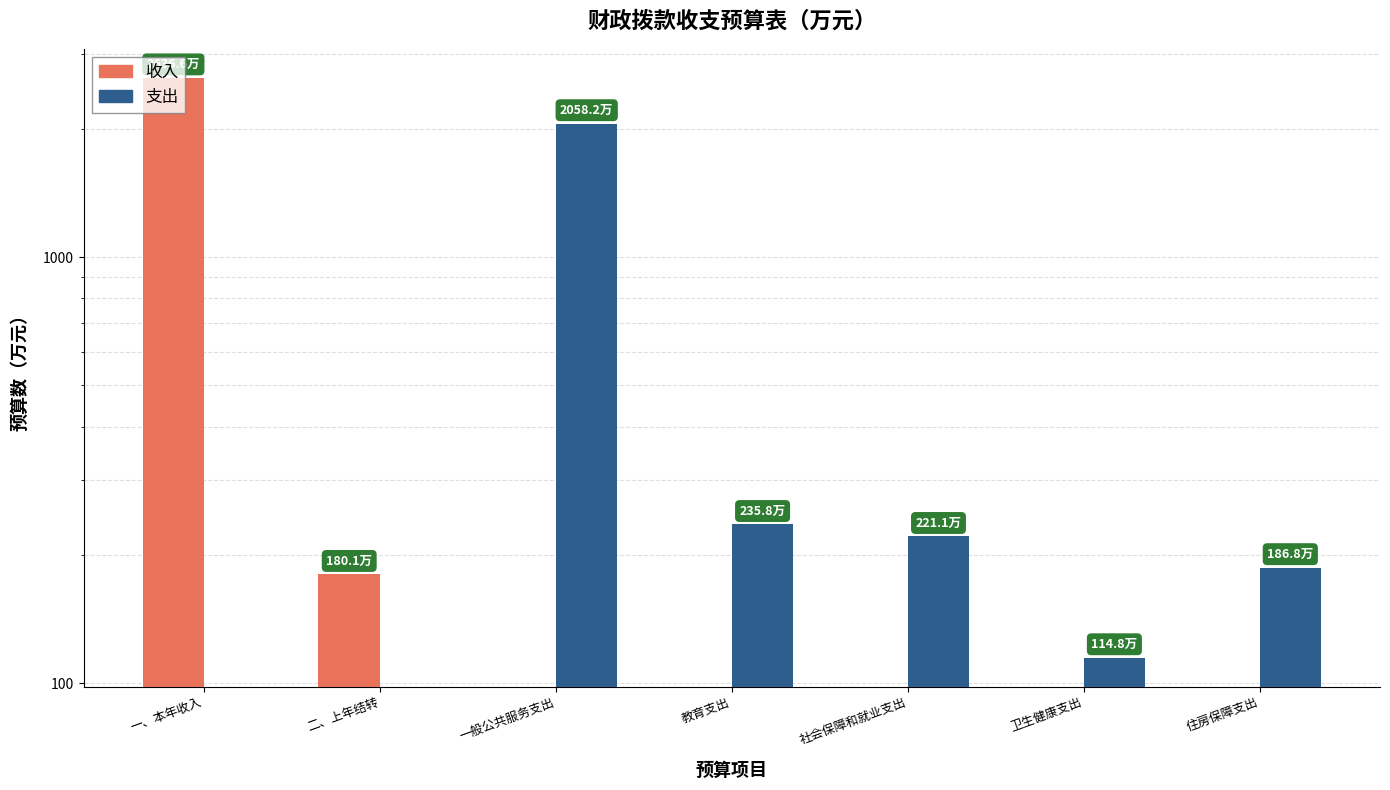

Read the 收入 value at 一、本年收入.

2636.6